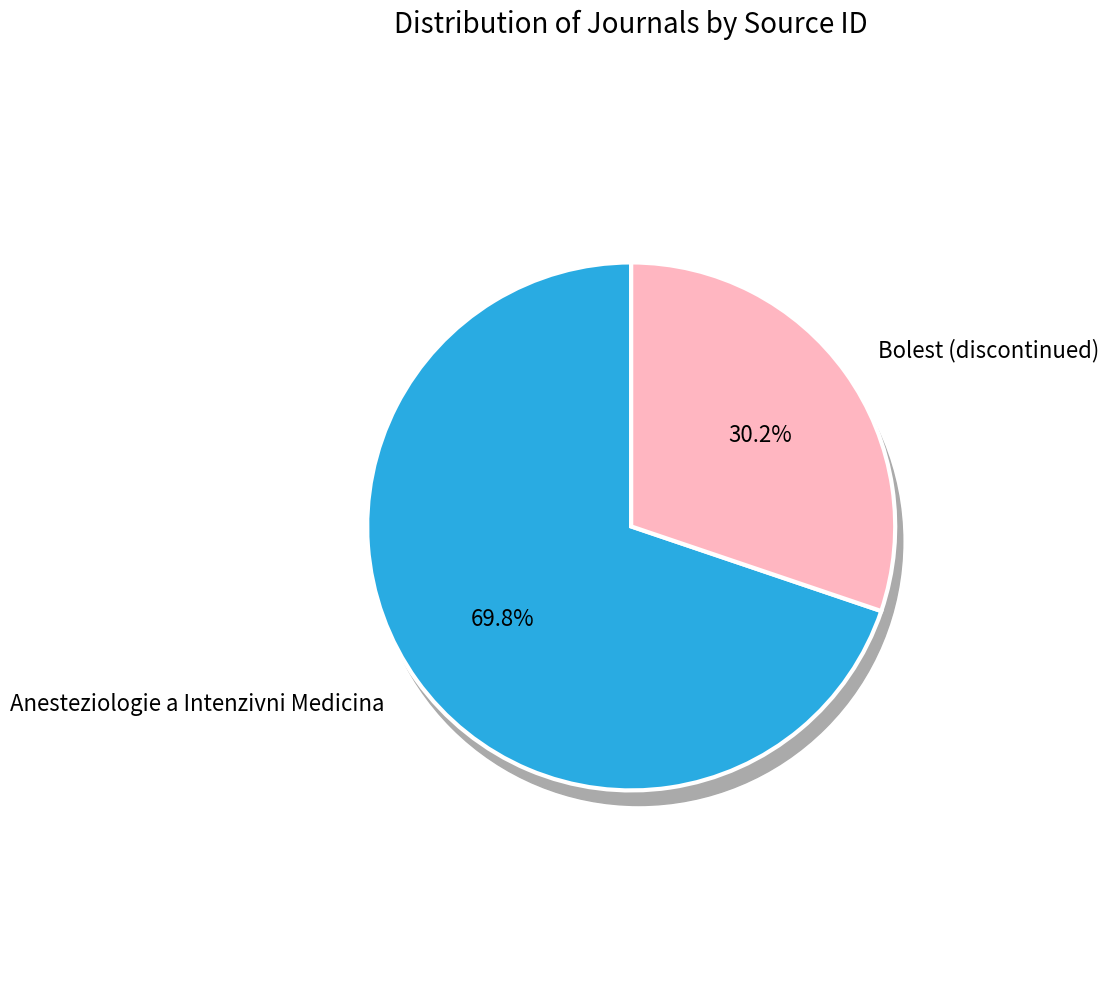

Rank the categories by value from highest to lowest.

Anesteziologie a Intenzivni Medicina, Bolest (discontinued)